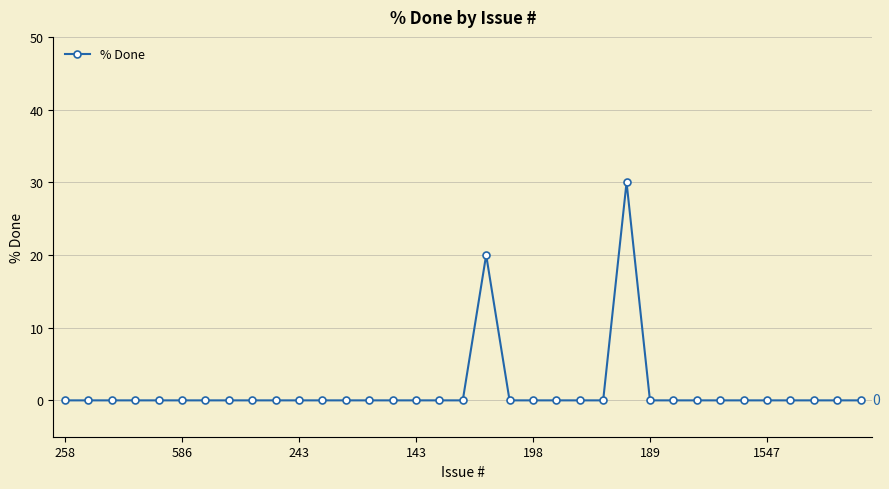

True or false: the data has more than 1 interior local peaks.

True